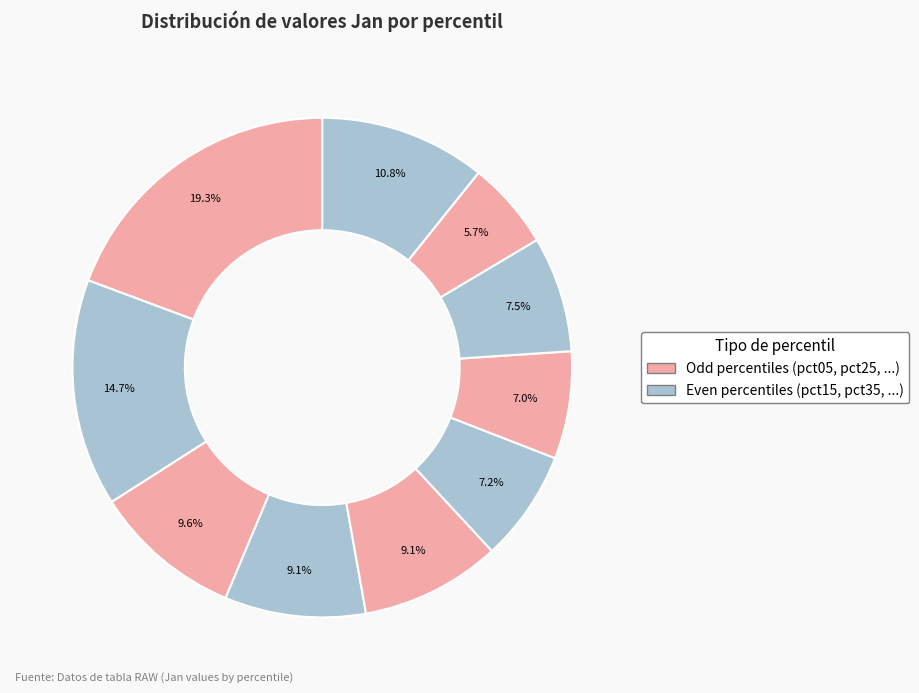

Count the number of slices in the pie.

10